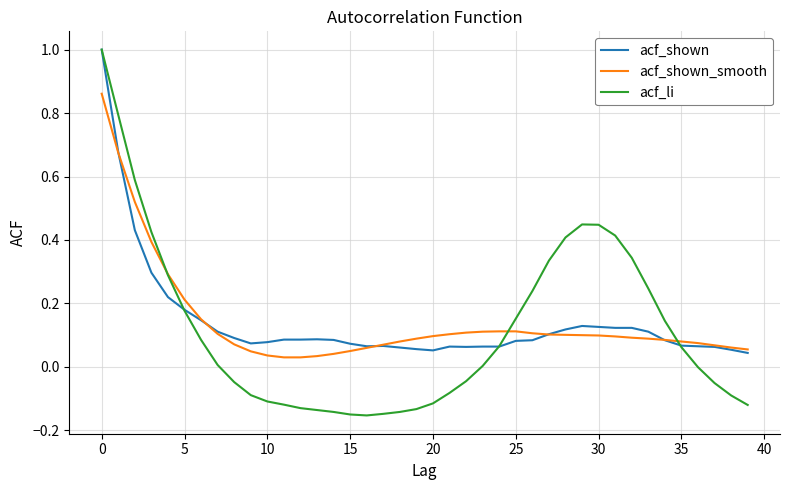

Which series has the widest spread of values?

acf_li